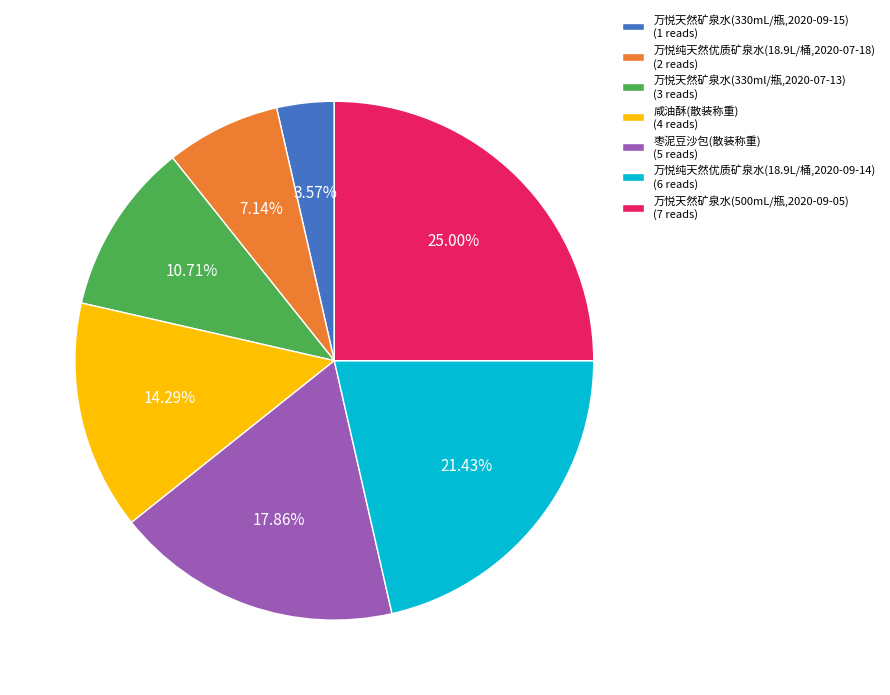

Which slice is the smallest?

万悦天然矿泉水(330mL/瓶,2020-09-15)